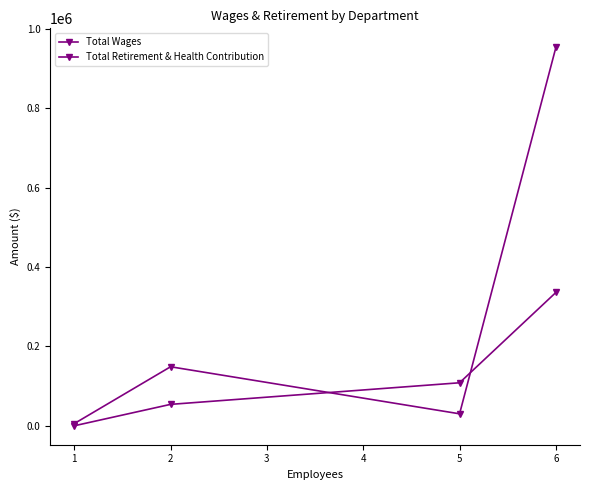

List the series in order of their peak value, highest first.

Total Wages, Total Retirement & Health Contribution